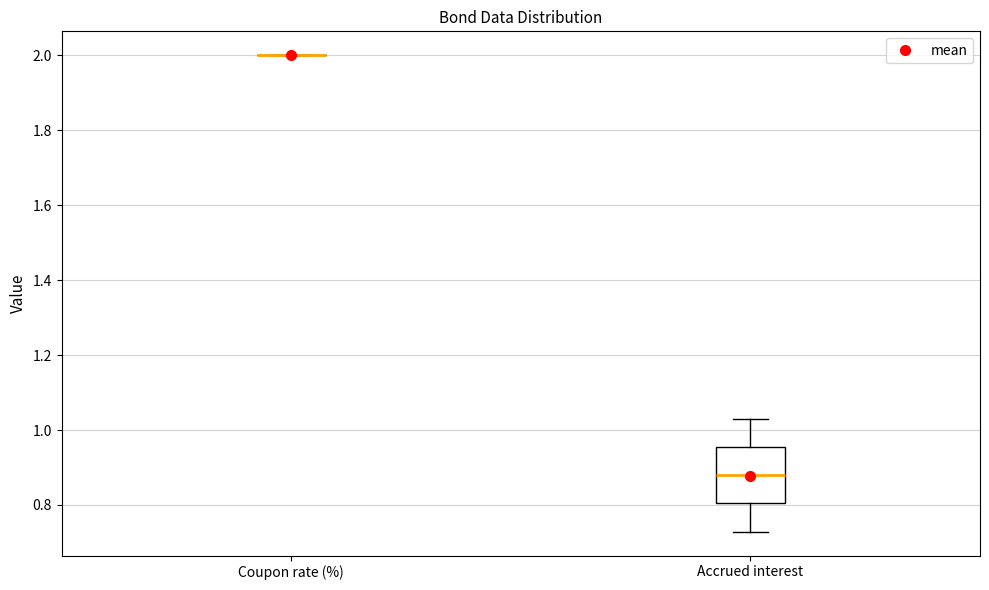

Reading left to right, read every box against the y-axis: the position of its median line, the range the box covers, and the ends of its whiskers. The values are not printed on the chart, so give them approximately, as read against the axis.

Coupon rate (%): box collapsed to a line at 2.00, whiskers 2.00 to 2.00
Accrued interest: median 0.88, box 0.80 to 0.96, whiskers 0.72 to 1.04